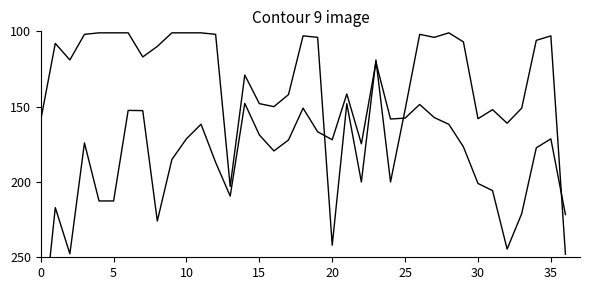

Where is Place (scaled) nearest to the value 174?

32